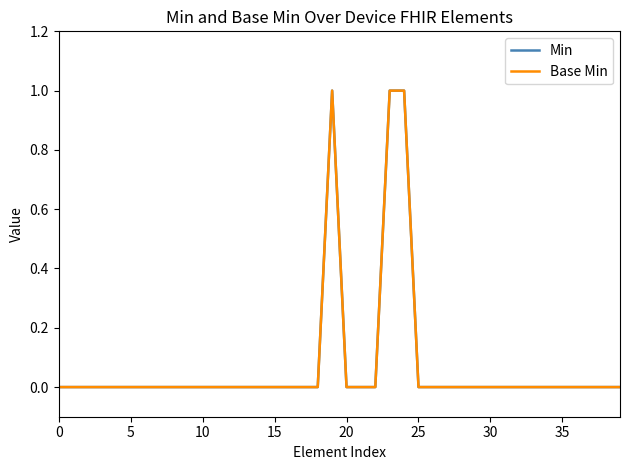

Does the chart have visible grid lines?

No